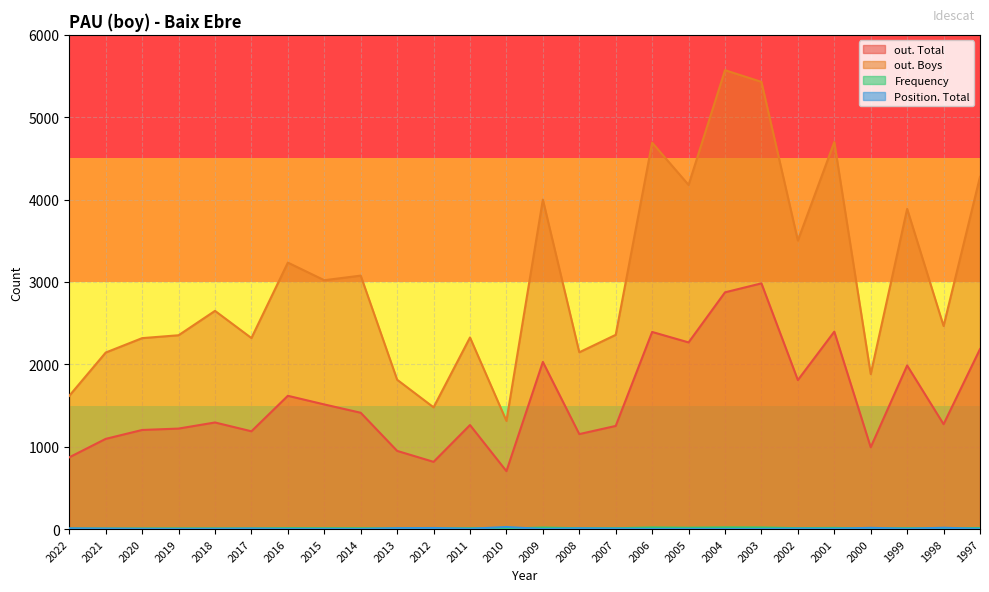

Rank the series by their maximum value, from lowest to highest.

Frequency, Position. Total, out. Total, out. Boys